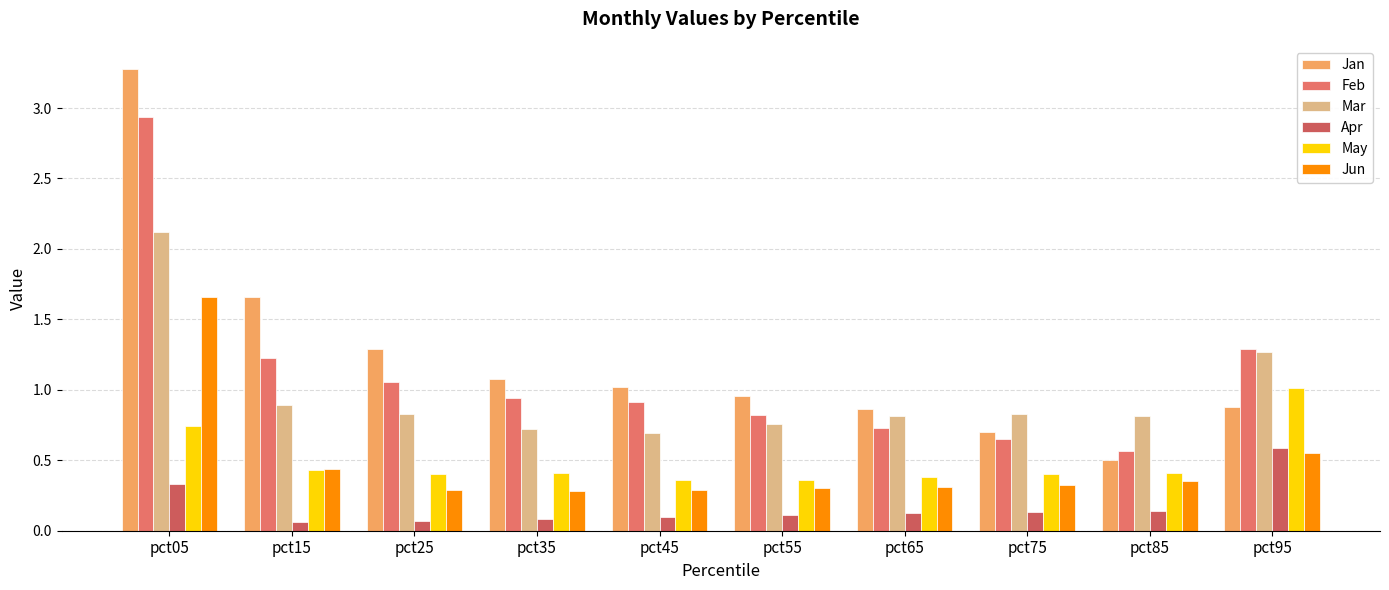

What is the value of the May bar at the 8th from the left?

0.4